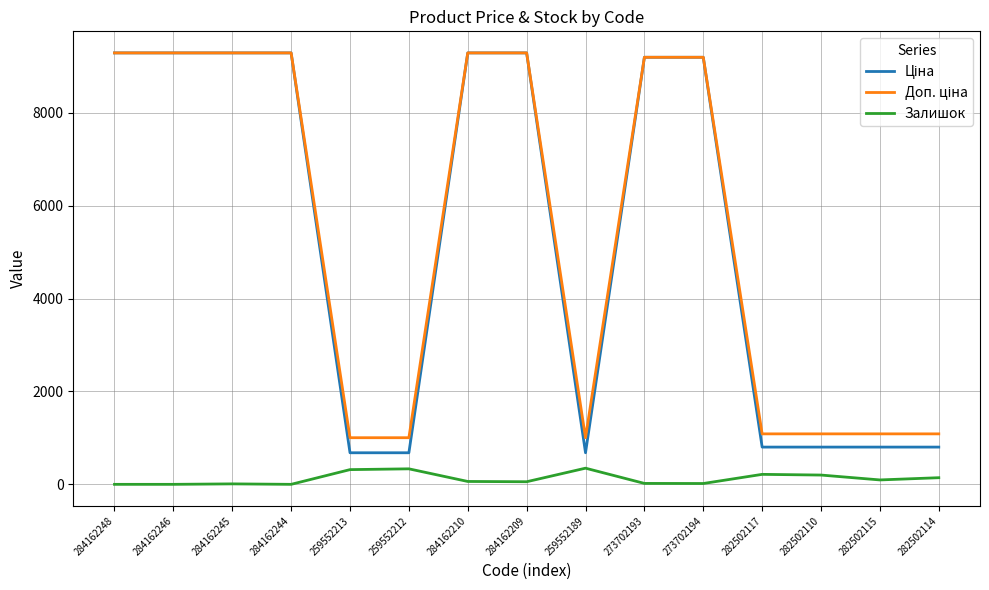

Is it true that Залишок equals 0.0 at 284162244?

True